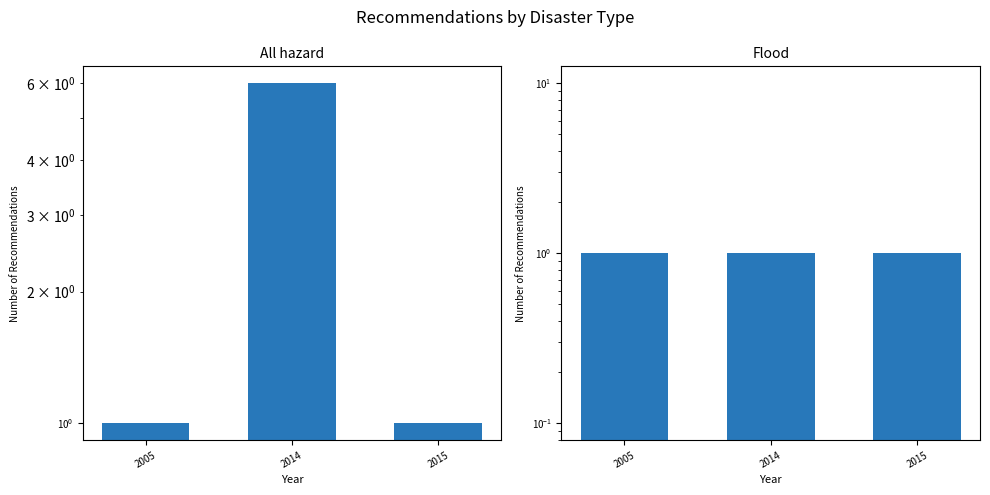

Rank the categories by Flood value from highest to lowest.

2005, 2014, 2015